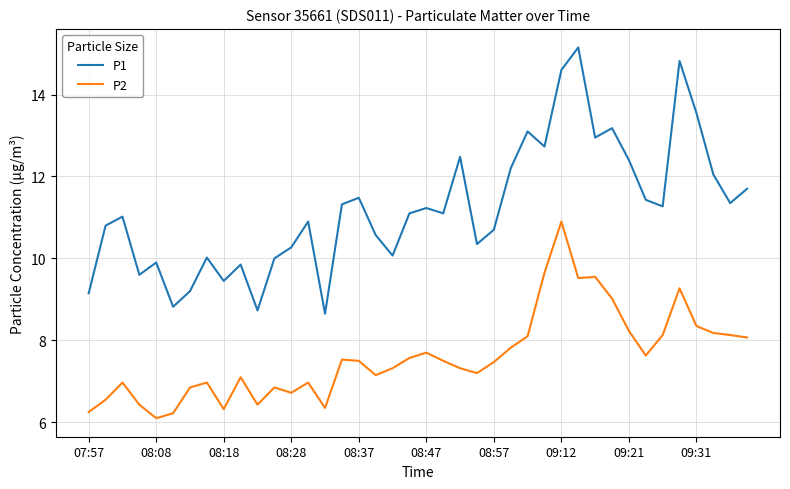

What is the lowest value of the P2 series?

6.1